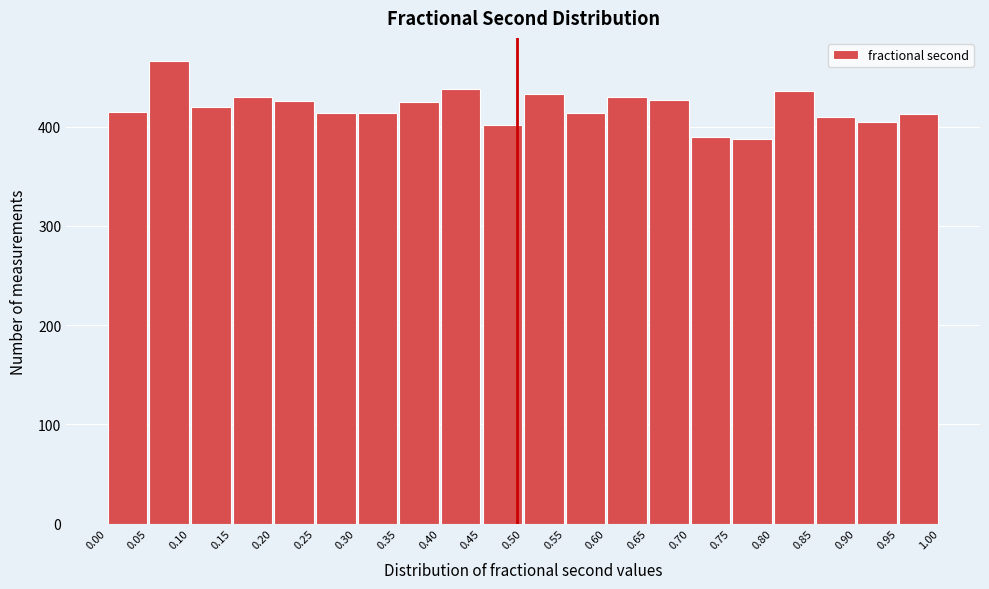

Reading left to right, transcribe this chart: for each bar, give the range it covers on the x-axis and its height. The values are not printed on the chart, so give them approximately, as read against the axis.

0.00 to 0.05: 420
0.05 to 0.10: 470
0.10 to 0.15: 420
0.15 to 0.20: 430
0.20 to 0.25: 430
0.25 to 0.30: 410
0.30 to 0.35: 410
0.35 to 0.40: 430
0.40 to 0.45: 440
0.45 to 0.50: 400
0.50 to 0.55: 430
0.55 to 0.60: 410
0.60 to 0.65: 430
0.65 to 0.70: 430
0.70 to 0.75: 390
0.75 to 0.80: 390
0.80 to 0.85: 440
0.85 to 0.90: 410
0.90 to 0.95: 410
0.95 to 1.00: 410